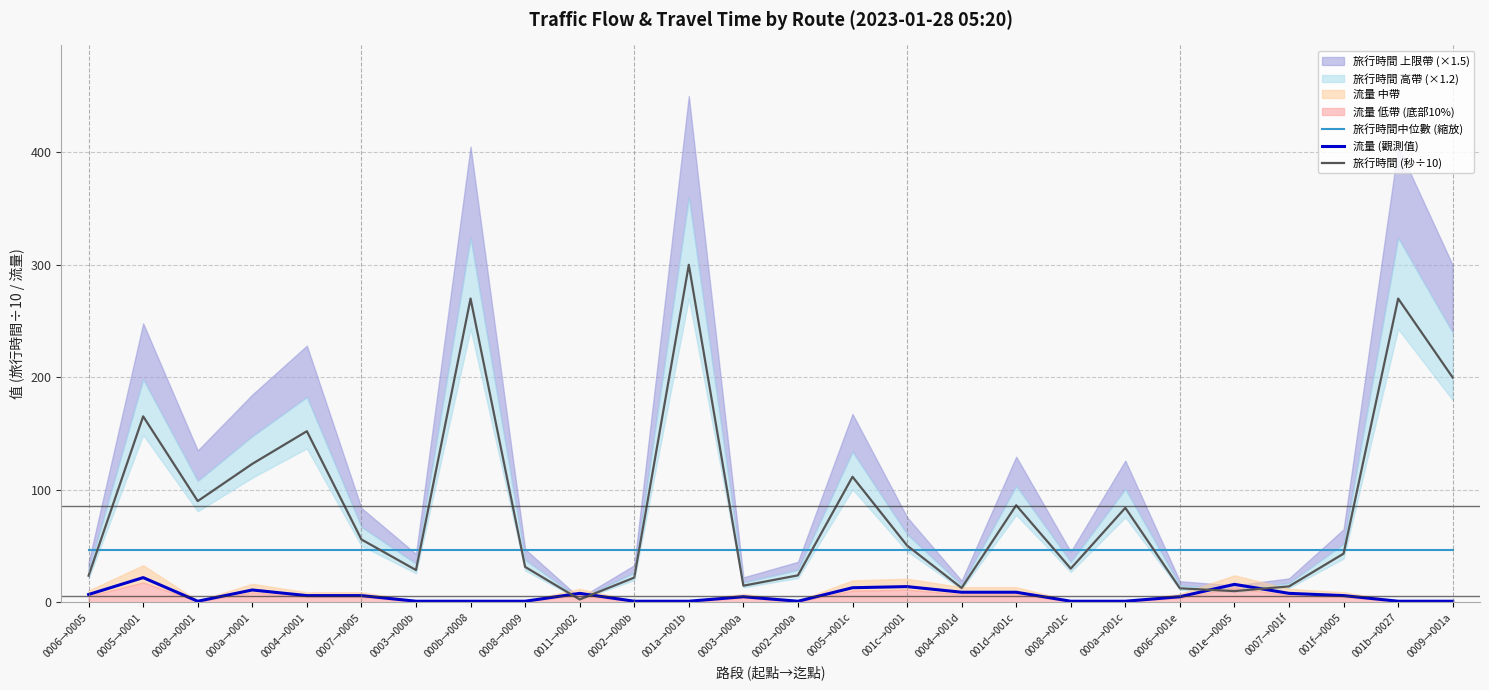

True or false: 旅行時間中位數 (縮放) and 流量 (觀測值) cross at least once.

False